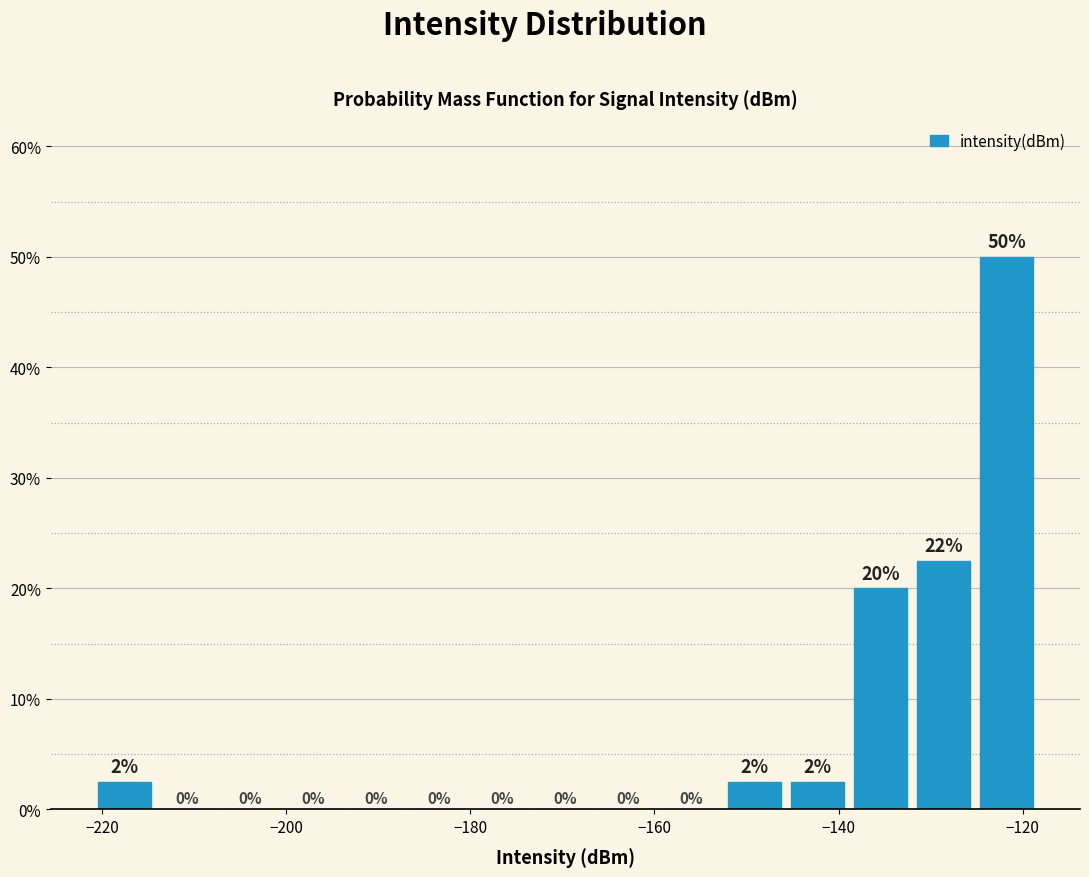

Read against the x-axis, roughly where is the centre of the tallest bar?

-122